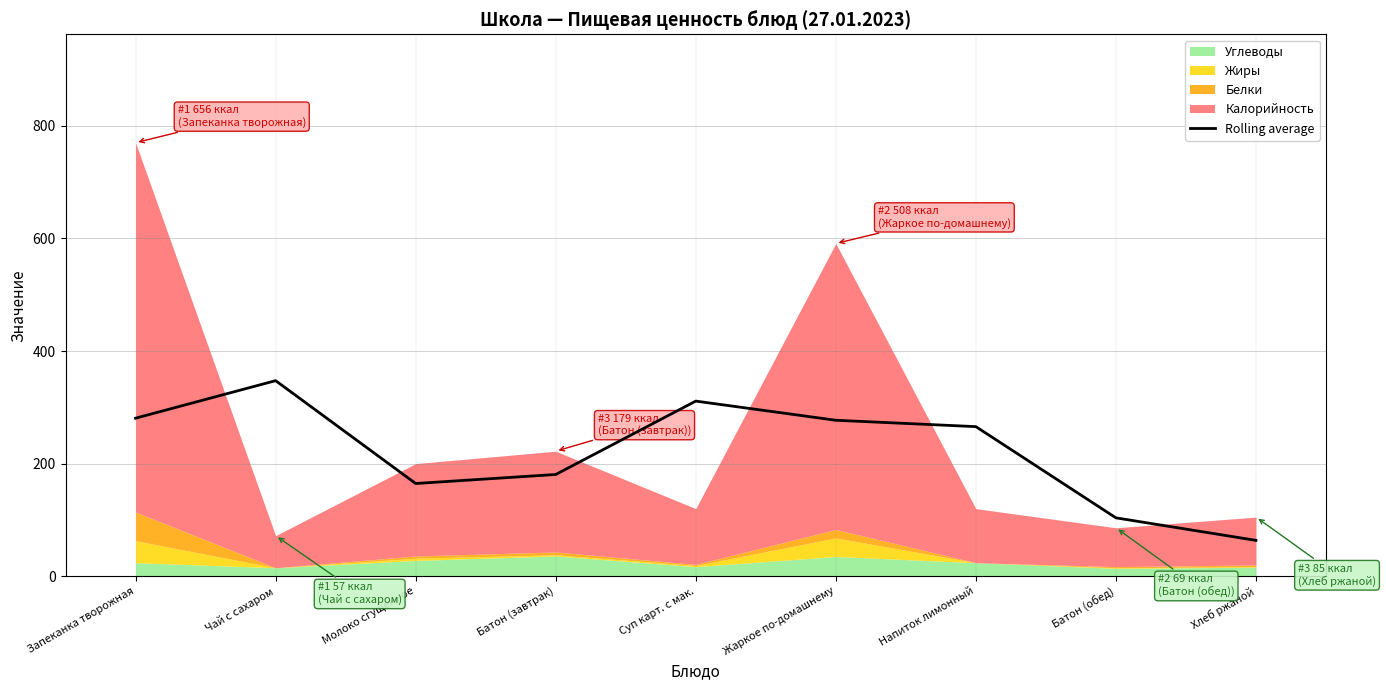

What is the label of the 9th point from the right?

Запеканка творожная